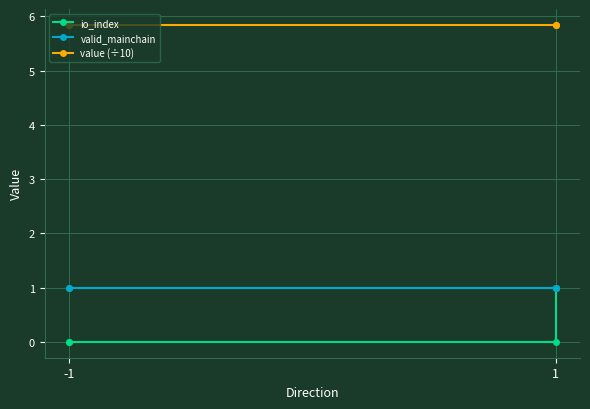

True or false: value (÷10) has a value of 5.8 at -1.

True